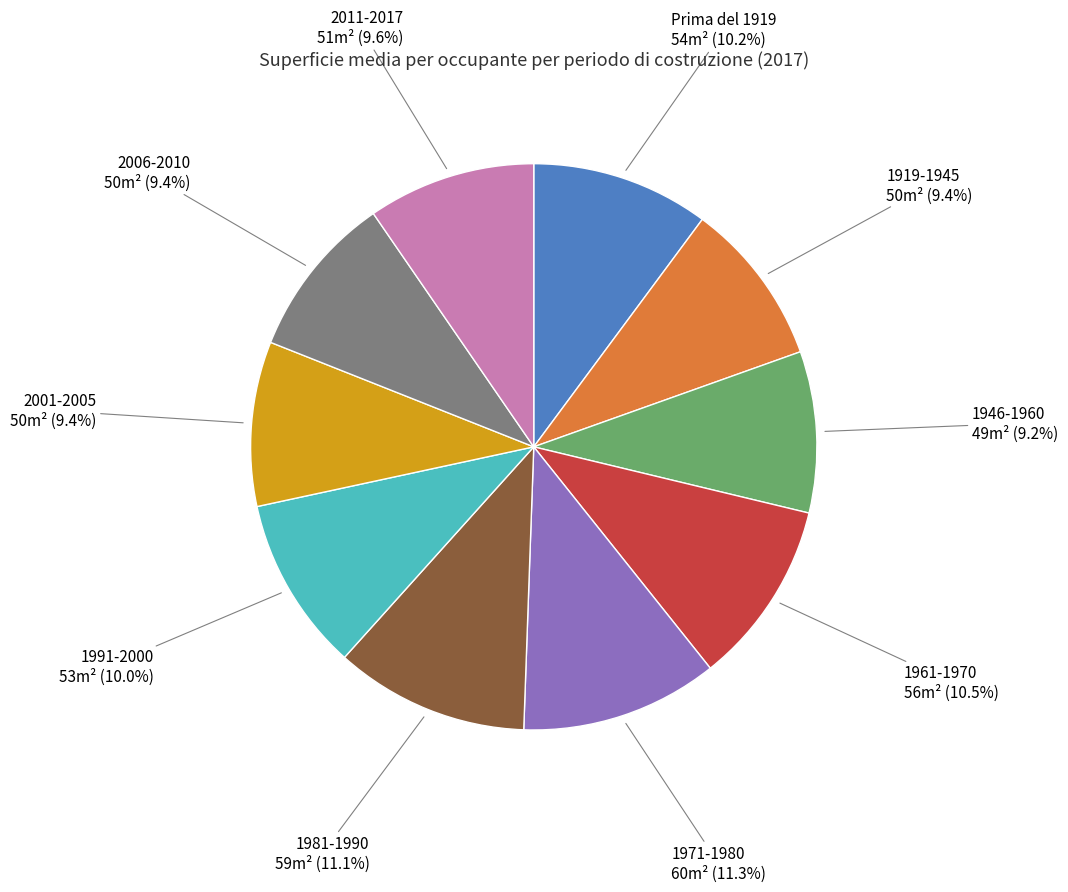

To the nearest percent, what is the difference between the 1961-1970 and 2001-2005 slice percentages?

1%